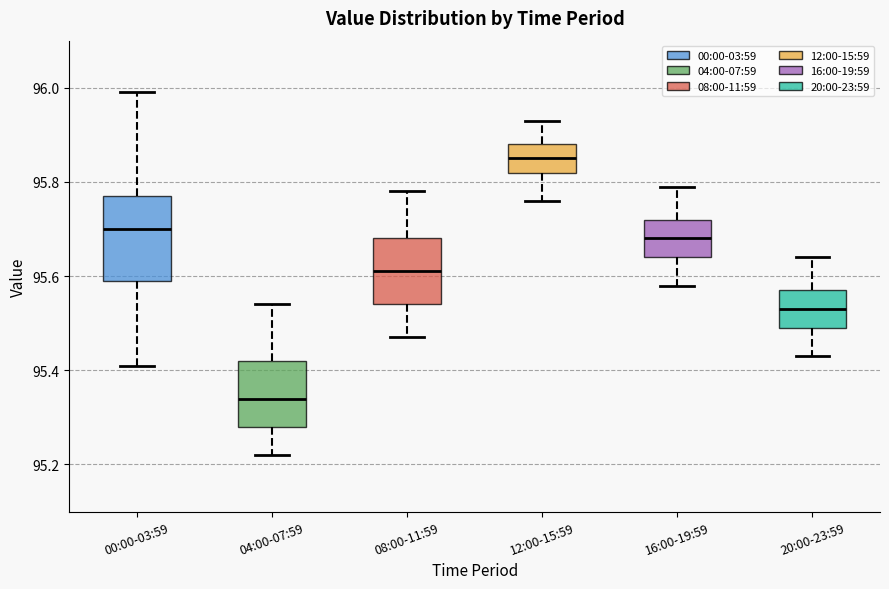

Reading left to right, transcribe this box plot: for each box, give where its median line is, the range the box spans, and where its two whiskers end, as read against the y-axis. The values are not printed on the chart, so give them approximately, as read against the axis.

00:00-03:59: median 95.70, box 95.60 to 95.78, whiskers 95.42 to 96.00
04:00-07:59: median 95.34, box 95.28 to 95.42, whiskers 95.22 to 95.54
08:00-11:59: median 95.62, box 95.54 to 95.68, whiskers 95.48 to 95.78
12:00-15:59: median 95.86, box 95.82 to 95.88, whiskers 95.76 to 95.94
16:00-19:59: median 95.68, box 95.64 to 95.72, whiskers 95.58 to 95.80
20:00-23:59: median 95.54, box 95.50 to 95.58, whiskers 95.44 to 95.64